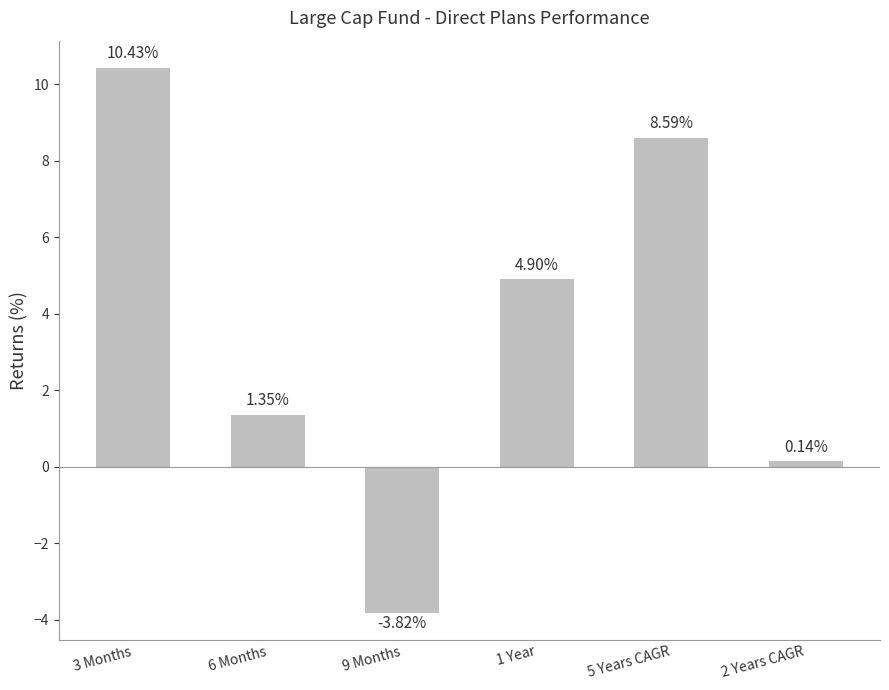

Rank the categories by value from lowest to highest.

9 Months, 2 Years CAGR, 6 Months, 1 Year, 5 Years CAGR, 3 Months